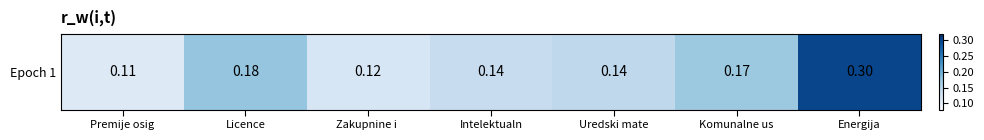

What is the sum of the values at Premije osig and Licence?

0.3